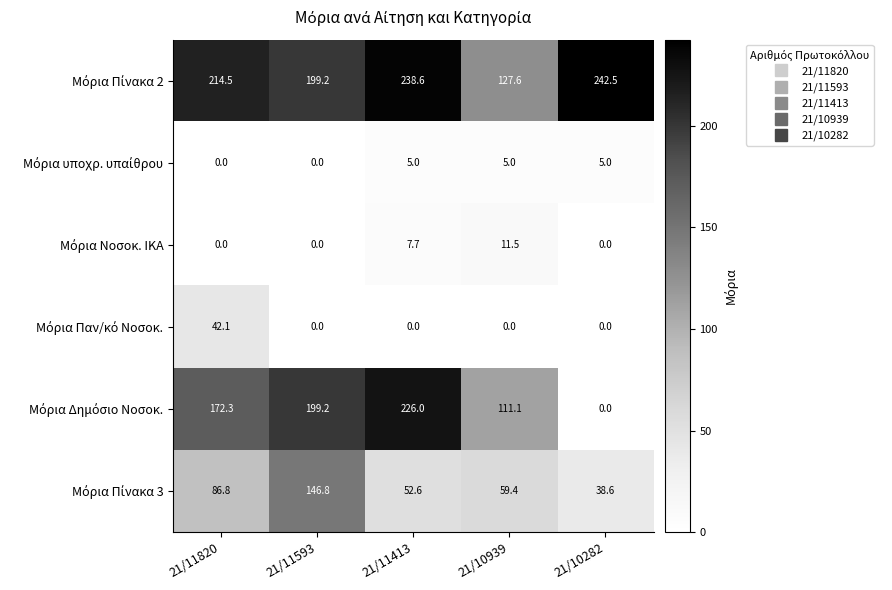

What is the total value across all series at 21/11593?

545.2